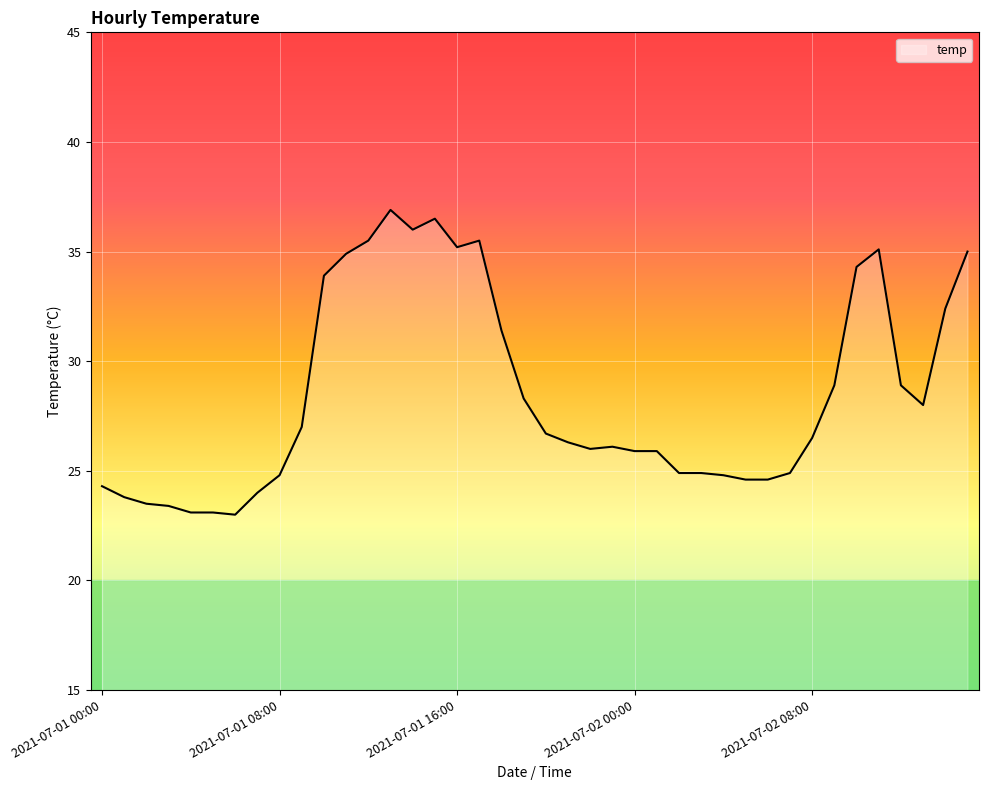

What is the difference between the maximum and second lowest values?

13.8